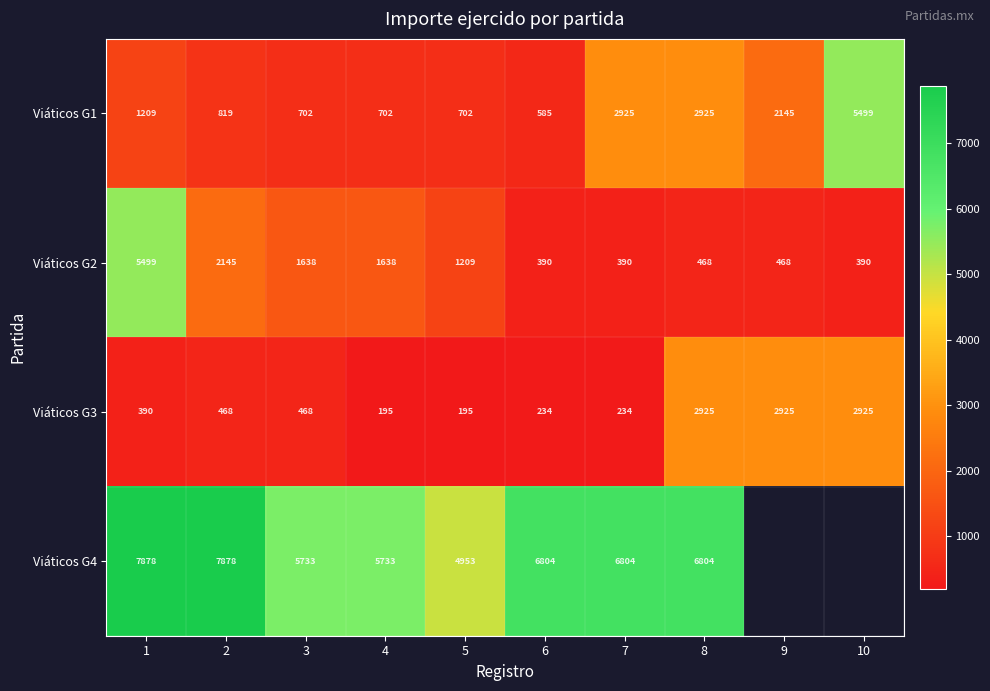

What is the difference between the highest and lowest values at 1?

7488